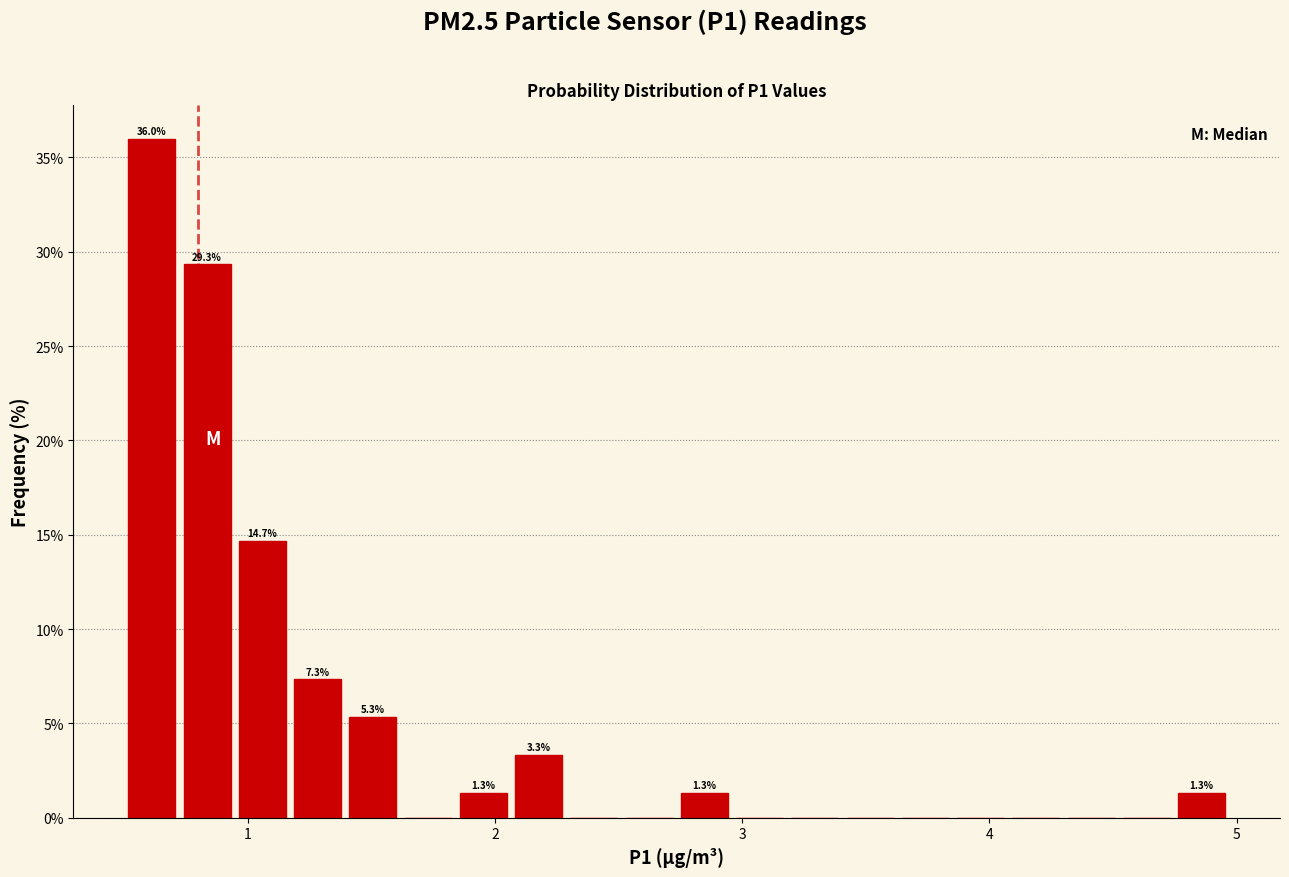

Read against the x-axis, roughly where is the centre of the tallest bar?

0.6